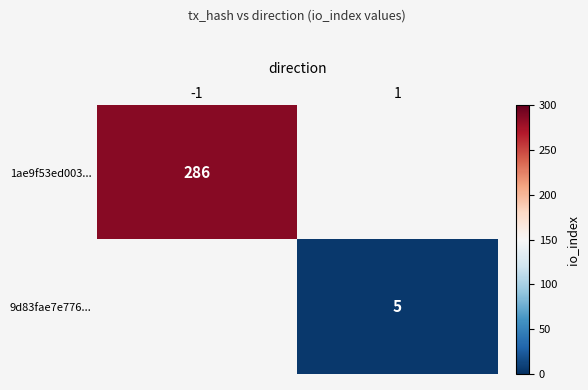

Is it true that 9d83fae7e776... equals 5 at 1?

True